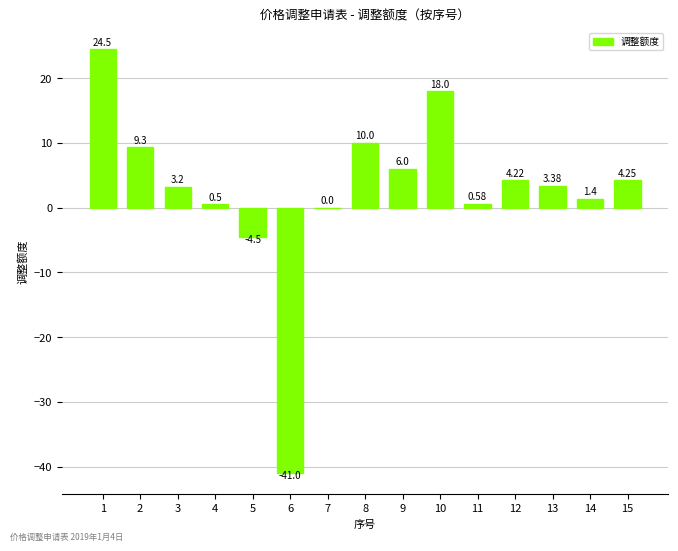

What is the ratio of the value at 2 to the value at 10?

0.5